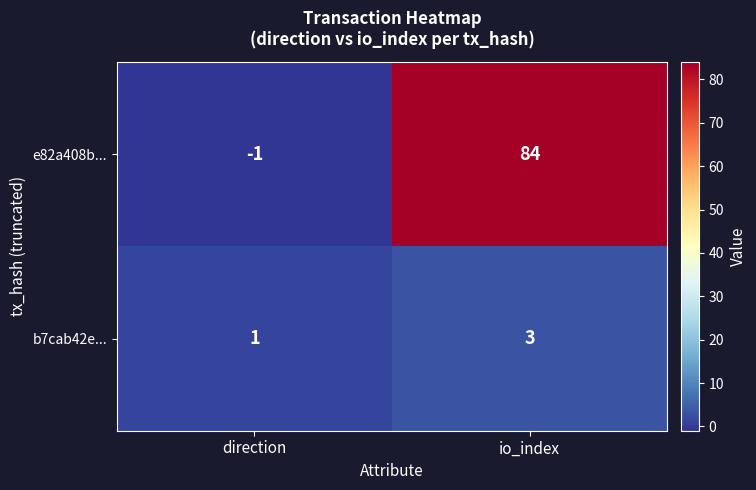

Reading right to left, list all the values displayed in this chart.

e82a408b...: io_index=84	direction=-1
b7cab42e...: io_index=3	direction=1